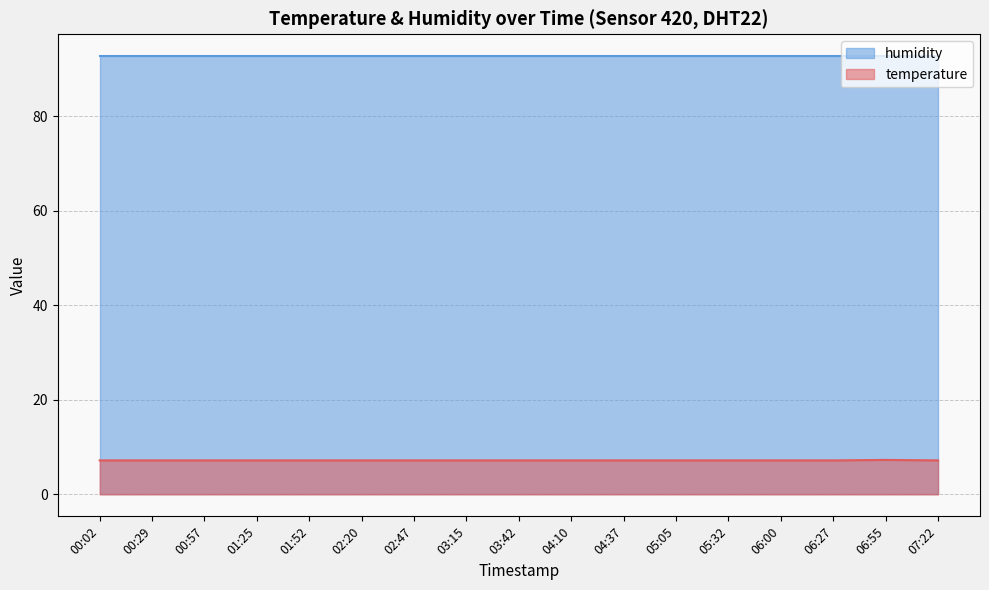

Rank the series at 00:02 from lowest to highest value.

temperature, humidity